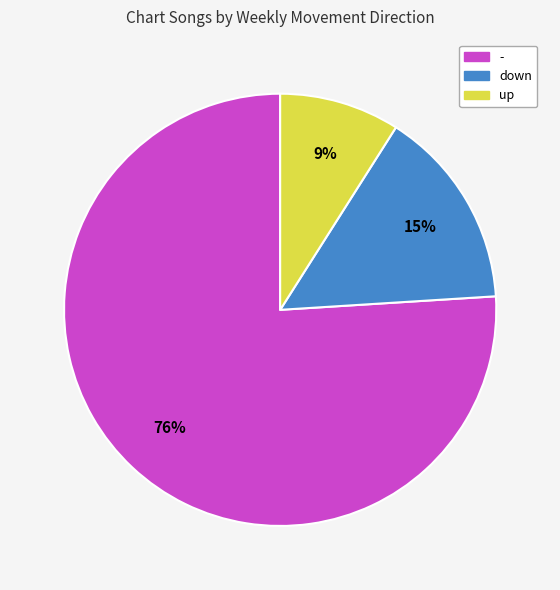

To the nearest percent, what is the difference between the largest and smallest slice percentages?

67%